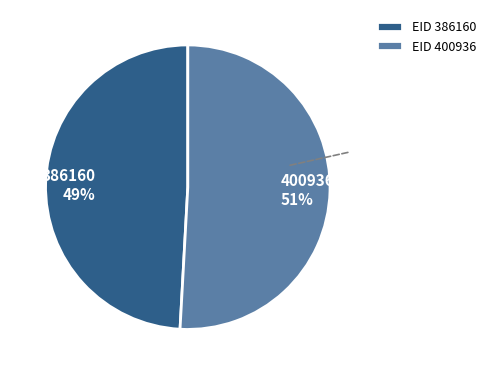

The EID 386160 slice represents 37% of the pie. True or false?

False